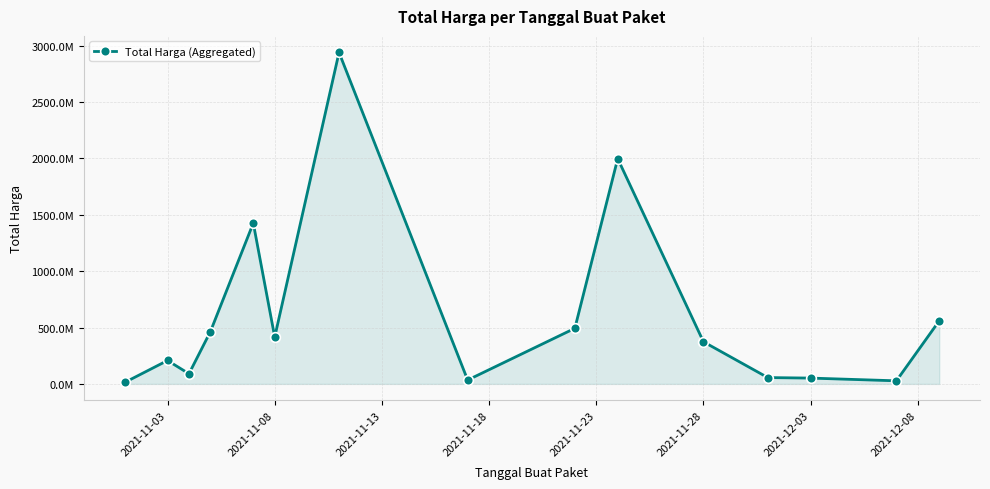

Does the chart have visible grid lines?

Yes